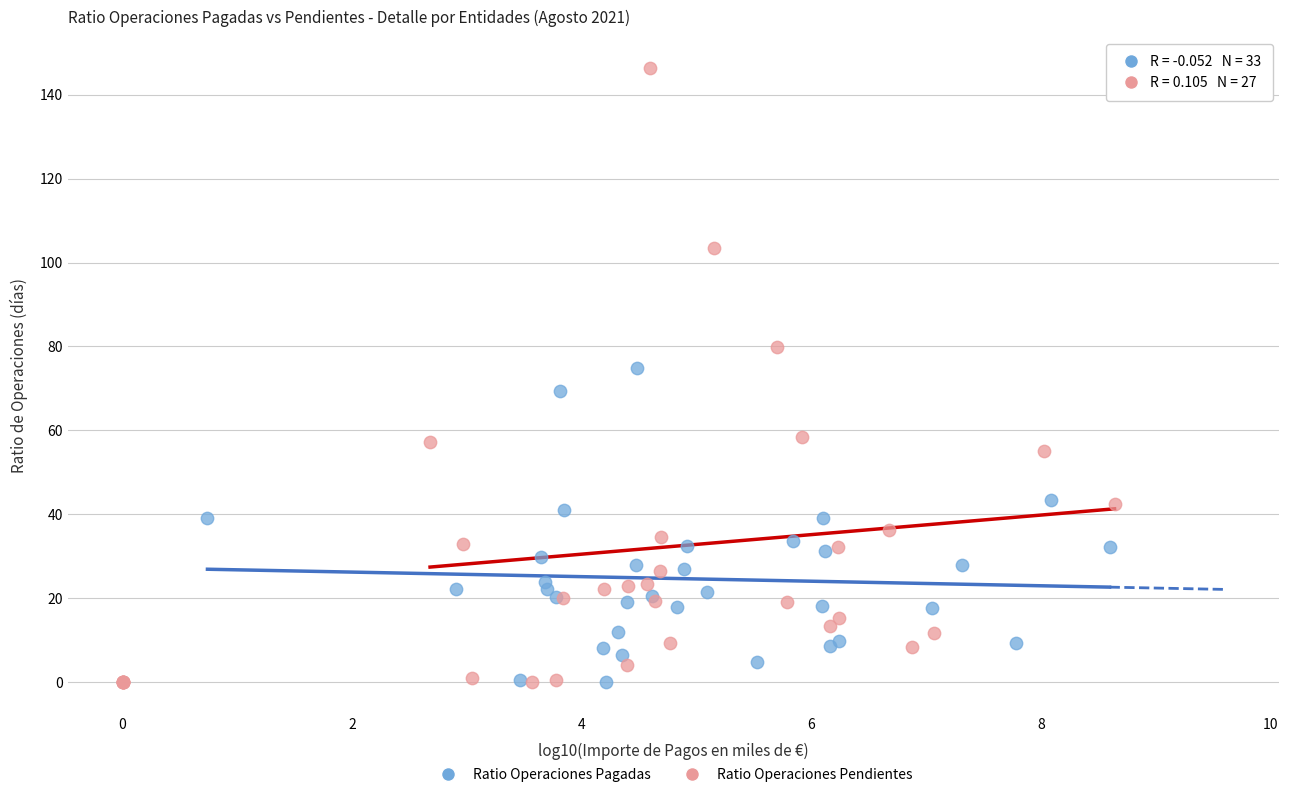

Which series has the widest spread of Y values?

Ratio Operaciones Pendientes